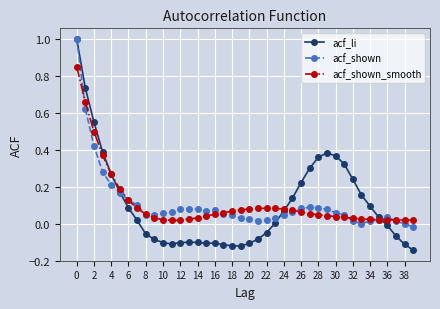

Which series has the widest spread of values?

acf_li